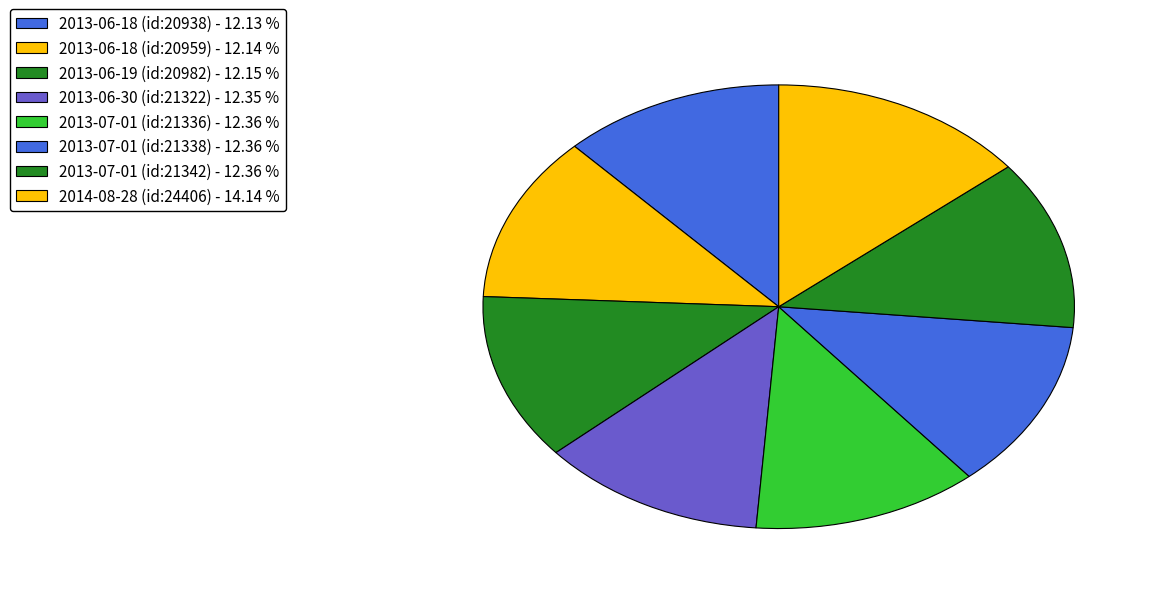

Combined, what portion of the pie is 2013-07-01 (id:21338) and 2013-06-18 (id:20938)?

24.5%